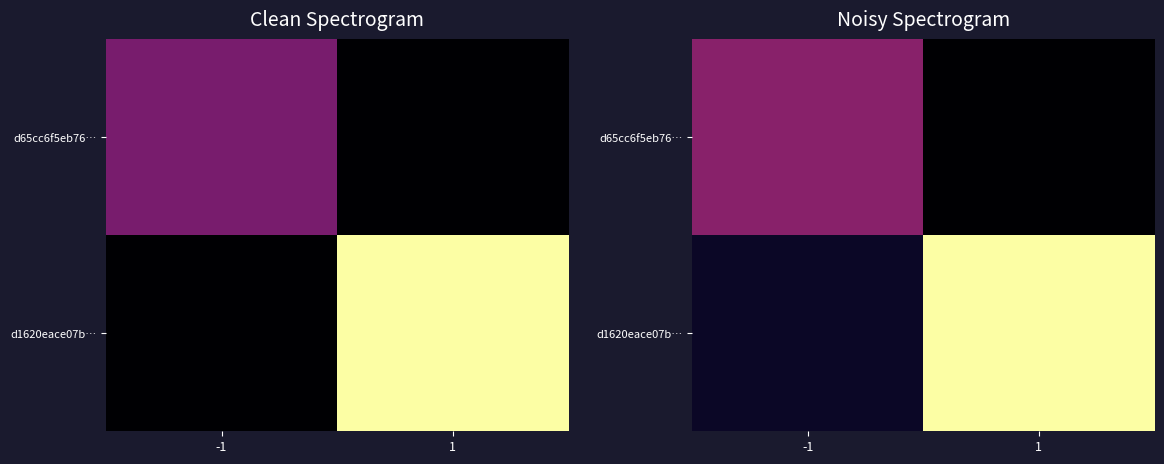

What is the maximum value for d1620eace07b…?

3.3